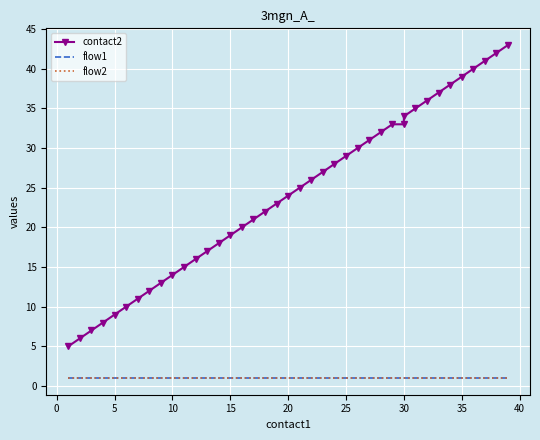

Which series has the largest total across all categories?

contact2